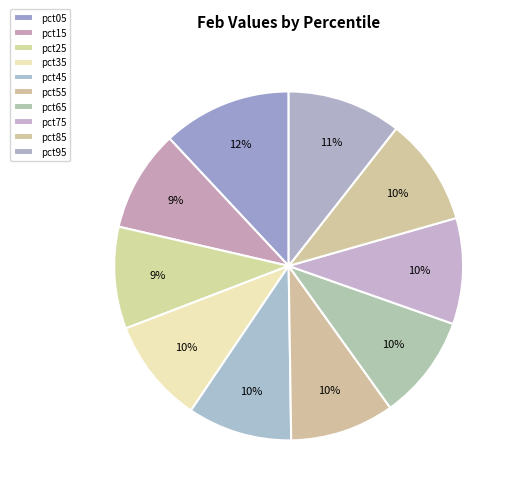

Which slice is the largest?

pct05